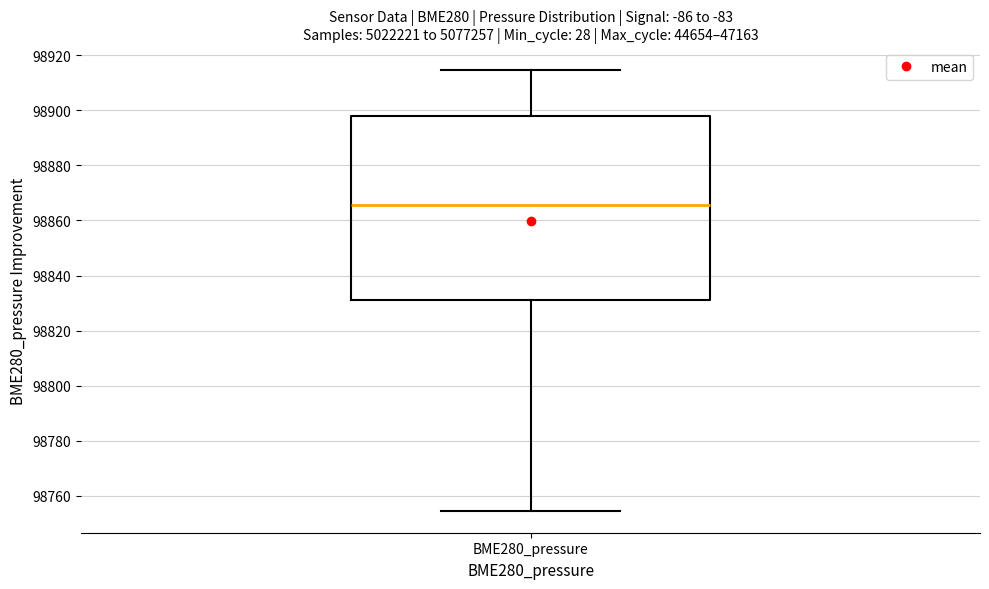

Where does the lower whisker of the box for BME280_pressure end on the y-axis? The values are not printed on the chart, so give them approximately, as read against the axis.

98754